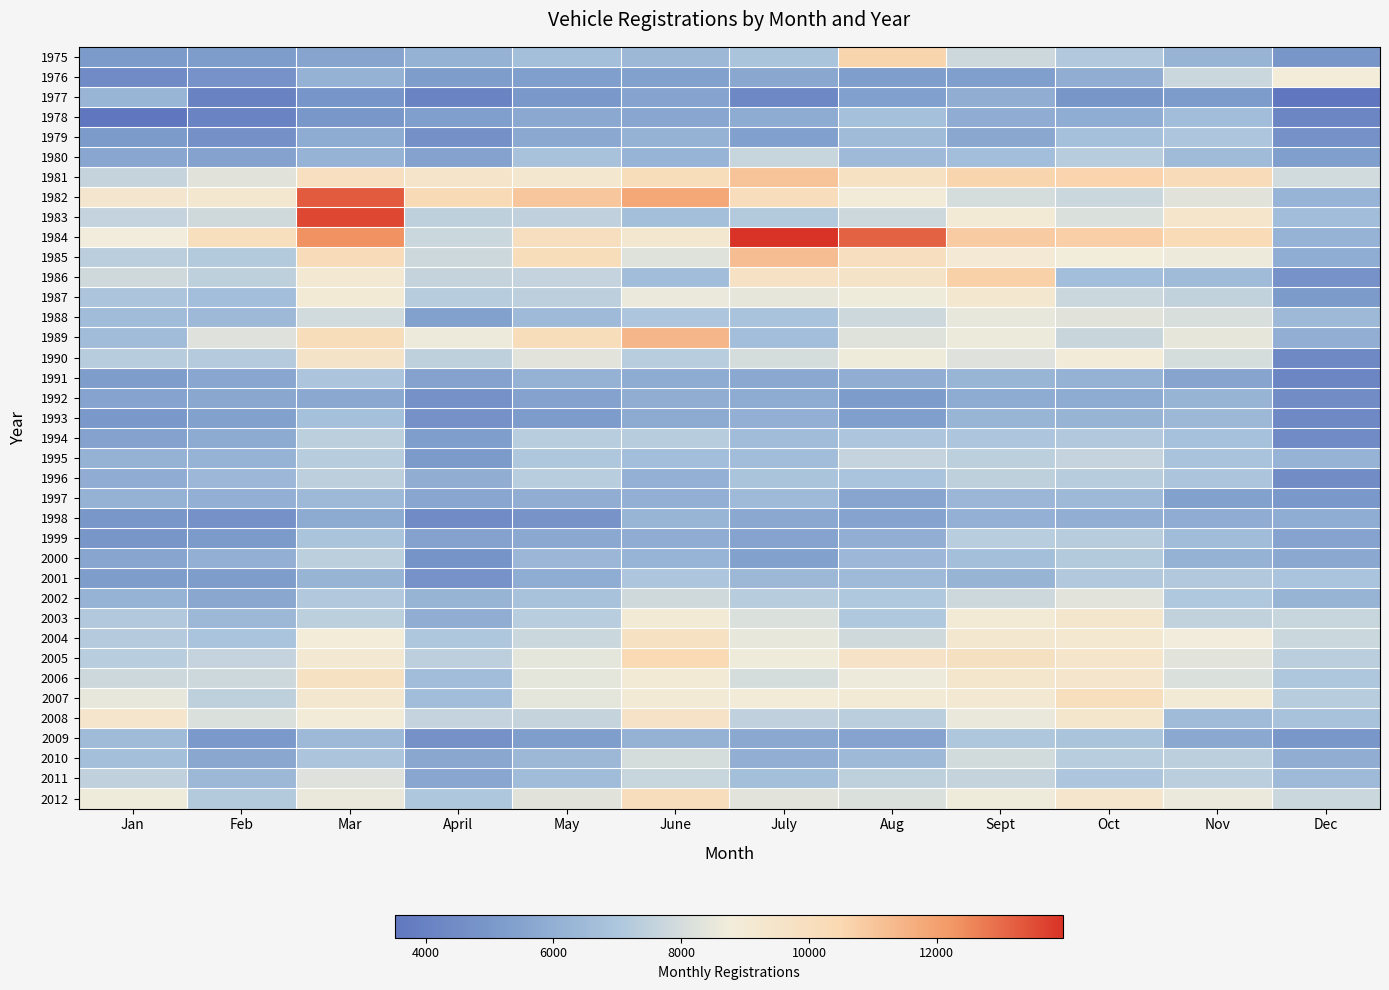

Reading left to right, transcribe all the data shown in this chart.

1975: Jan=5120	Feb=5279	Mar=5565	April=6101	May=6677	June=6396	July=6907	Aug=10554	Sept=7808	Oct=7152	Nov=6261	Dec=4930
1976: Jan=4444	Feb=4772	Mar=6114	April=5264	May=5330	June=5437	July=5681	Aug=5320	Sept=5345	Oct=5961	Nov=7754	Dec=8829
1977: Jan=6268	Feb=4038	Mar=4903	April=4131	May=5024	June=5515	July=4264	Aug=5377	Sept=5948	Oct=4922	Nov=5160	Dec=3524
1978: Jan=3546	Feb=4067	Mar=4977	April=5333	May=5763	June=5647	July=5847	Aug=6715	Sept=5929	Oct=5855	Nov=6594	Dec=4195
1979: Jan=5154	Feb=4633	Mar=5839	April=4648	May=5729	June=6122	July=5388	Aug=6519	Sept=5686	Oct=6751	Nov=7007	Dec=4683
1980: Jan=5646	Feb=5473	Mar=6142	April=5450	May=6811	June=6195	July=7670	Aug=6501	Sept=6641	Oct=7261	Nov=6534	Dec=5347
1981: Jan=7618	Feb=8335	Mar=9880	April=9482	May=9276	June=10116	July=11042	Aug=9742	Sept=10573	Oct=10605	Nov=10265	Dec=7908
1982: Jan=9290	Feb=9208	Mar=13279	April=10329	May=10972	June=11817	July=10065	Aug=8864	Sept=8053	Oct=7742	Nov=8329	Dec=6211
1983: Jan=7581	Feb=7887	Mar=13586	April=7456	May=7518	June=6676	July=7177	Aug=7780	Sept=8954	Oct=8174	Nov=9447	Dec=6610
1984: Jan=8746	Feb=10035	Mar=12311	April=7761	May=9940	June=9283	July=13983	Aug=13157	Sept=10851	Oct=10724	Nov=10284	Dec=6172
1985: Jan=7360	Feb=7174	Mar=10183	April=7832	May=10132	June=8297	July=11238	Aug=9967	Sept=9075	Oct=8781	Nov=8652	Dec=5887
1986: Jan=7875	Feb=7469	Mar=9158	April=7621	May=7606	June=6629	July=9697	Aug=9548	Sept=10702	Oct=6638	Nov=6538	Dec=4762
1987: Jan=6982	Feb=6660	Mar=8945	April=7249	May=7429	June=8587	July=8466	Aug=8709	Sept=9251	Oct=7768	Nov=7534	Dec=5133
1988: Jan=6584	Feb=6440	Mar=7908	April=5422	May=6497	June=7000	July=6862	Aug=7816	Sept=8493	Oct=8328	Nov=8083	Dec=6460
1989: Jan=6588	Feb=8240	Mar=10117	April=8639	May=10121	June=11434	July=6663	Aug=8301	Sept=8629	Oct=7716	Nov=8448	Dec=5996
1990: Jan=7261	Feb=7213	Mar=9568	April=7483	May=8353	June=7311	July=8023	Aug=8700	Sept=8229	Oct=8844	Nov=8041	Dec=4361
1991: Jan=5270	Feb=5623	Mar=6969	April=5459	May=6098	June=5839	July=5746	Aug=5946	Sept=6301	Oct=6115	Nov=5531	Dec=4217
1992: Jan=5523	Feb=5663	Mar=5703	April=4728	May=5484	June=5940	July=5840	Aug=5212	Sept=5852	Oct=5813	Nov=6239	Dec=4537
1993: Jan=4998	Feb=5425	Mar=6723	April=4669	May=5222	June=5803	July=6045	Aug=5336	Sept=6287	Oct=6252	Nov=6424	Dec=4366
1994: Jan=5458	Feb=5773	Mar=7377	April=5299	May=7319	June=7276	July=6552	Aug=7009	Sept=7021	Oct=7127	Nov=6779	Dec=4458
1995: Jan=6127	Feb=6153	Mar=7260	April=5111	May=7045	June=6668	July=6591	Aug=7592	Sept=7399	Oct=7600	Nov=6865	Dec=6156
1996: Jan=5926	Feb=6376	Mar=7440	April=5960	May=7303	June=6070	July=6907	Aug=6938	Sept=7475	Oct=7265	Nov=6963	Dec=4523
1997: Jan=6125	Feb=6036	Mar=6442	April=5642	May=5944	June=6023	July=6484	Aug=5581	Sept=6309	Oct=6464	Nov=5420	Dec=5022
1998: Jan=4958	Feb=4684	Mar=5773	April=4442	May=4810	June=6287	July=5698	Aug=5491	Sept=6065	Oct=6000	Nov=5914	Dec=5860
1999: Jan=4953	Feb=5158	Mar=6903	April=5464	May=5698	June=5922	July=5515	Aug=5983	Sept=7290	Oct=7269	Nov=6580	Dec=5506
2000: Jan=5603	Feb=6041	Mar=7391	April=4864	May=6326	June=6203	July=5435	Aug=6375	Sept=6692	Oct=7190	Nov=6120	Dec=5723
2001: Jan=5245	Feb=5243	Mar=6234	April=4760	May=5856	June=7023	July=6424	Aug=6475	Sept=6238	Oct=7136	Nov=7159	Dec=6936
2002: Jan=6140	Feb=5658	Mar=7150	April=6235	May=6821	June=7871	July=7242	Aug=7113	Sept=7817	Oct=8379	Nov=7085	Dec=6232
2003: Jan=7159	Feb=6416	Mar=7383	April=5960	May=7316	June=8944	July=8167	Aug=7079	Sept=8952	Oct=9356	Nov=7558	Dec=7674
2004: Jan=7235	Feb=6921	Mar=8820	April=7047	May=7738	June=9738	July=8494	Aug=7885	Sept=9225	Oct=9186	Nov=8748	Dec=7755
2005: Jan=7295	Feb=7599	Mar=9109	April=7424	May=8419	June=10381	July=8687	Aug=9621	Sept=9784	Oct=9412	Nov=8381	Dec=7336
2006: Jan=7797	Feb=7774	Mar=9743	April=6613	May=8421	June=8991	July=8040	Aug=8642	Sept=9346	Oct=9398	Nov=8152	Dec=7069
2007: Jan=8492	Feb=7482	Mar=9238	April=6617	May=8395	June=8951	July=8879	Aug=8976	Sept=9162	Oct=10055	Nov=8957	Dec=7264
2008: Jan=9399	Feb=8179	Mar=8856	April=7573	May=7629	June=9630	July=7488	Aug=7364	Sept=8514	Oct=9340	Nov=6537	Dec=6821
2009: Jan=6508	Feb=5058	Mar=6445	April=4729	May=5293	June=6118	July=5740	Aug=5493	Sept=7046	Oct=6898	Nov=5735	Dec=4985
2010: Jan=6703	Feb=5659	Mar=6987	April=5688	May=6417	June=8004	July=5997	Aug=6437	Sept=7944	Oct=7297	Nov=7376	Dec=5944
2011: Jan=7523	Feb=6404	Mar=8260	April=5610	May=6563	June=7652	July=6705	Aug=7465	Sept=7628	Oct=7026	Nov=7328	Dec=6476
2012: Jan=8681	Feb=7185	Mar=8528	April=7048	May=8306	June=10101	July=8361	Aug=8175	Sept=8690	Oct=9388	Nov=8581	Dec=7751